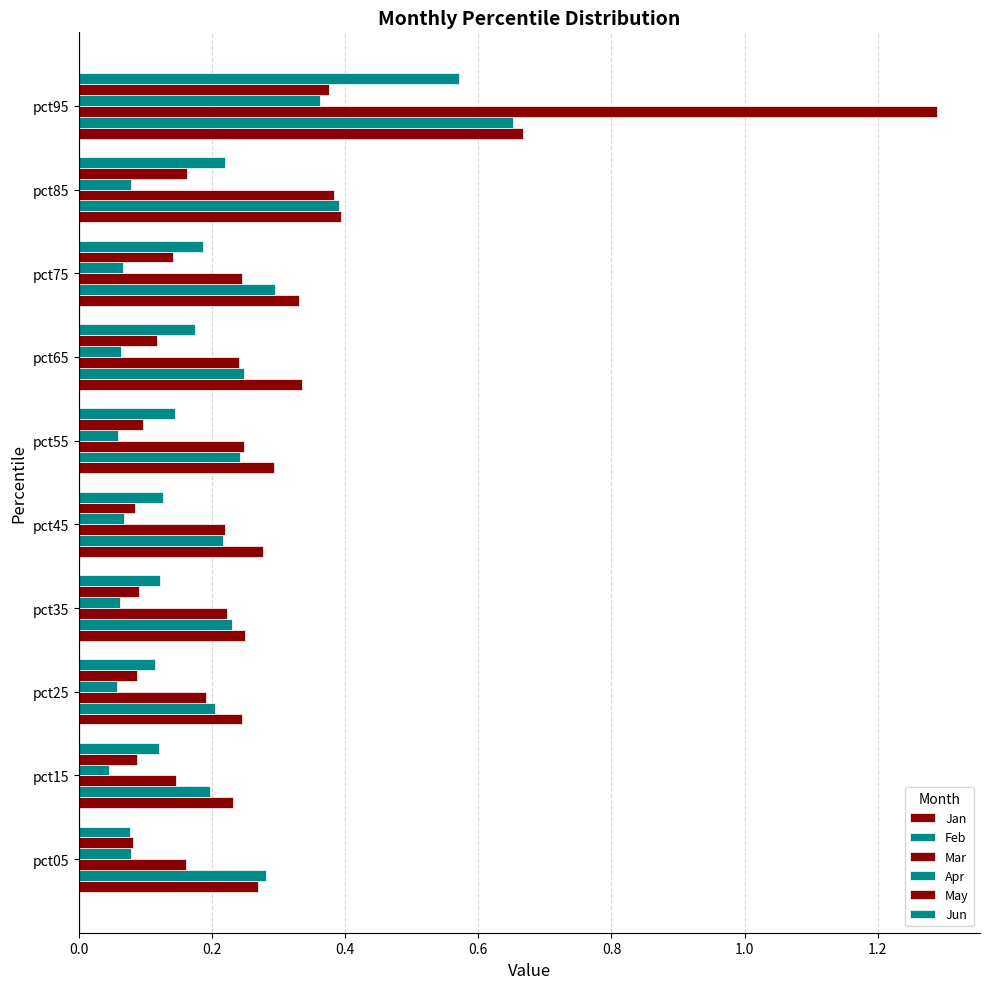

Reading right to left, extract all data points from this chart.

Jan: 0.7	0.4	0.3	0.3	0.3	0.3	0.3	0.2	0.2	0.3
Feb: 0.7	0.4	0.3	0.2	0.2	0.2	0.2	0.2	0.2	0.3
Mar: 1.3	0.4	0.2	0.2	0.2	0.2	0.2	0.2	0.1	0.2
Apr: 0.4	0.1	0.1	0.1	0.1	0.1	0.1	0.1	0.0	0.1
May: 0.4	0.2	0.1	0.1	0.1	0.1	0.1	0.1	0.1	0.1
Jun: 0.6	0.2	0.2	0.2	0.1	0.1	0.1	0.1	0.1	0.1